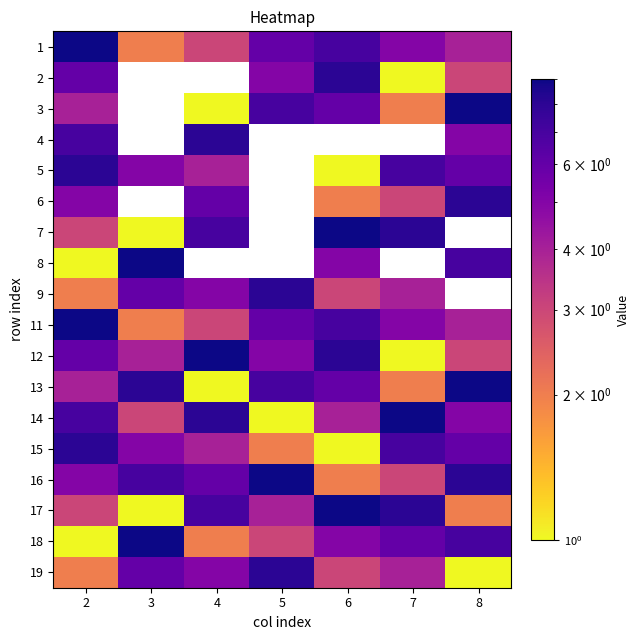

True or false: 18 has a value of 2.0 at 4.

True